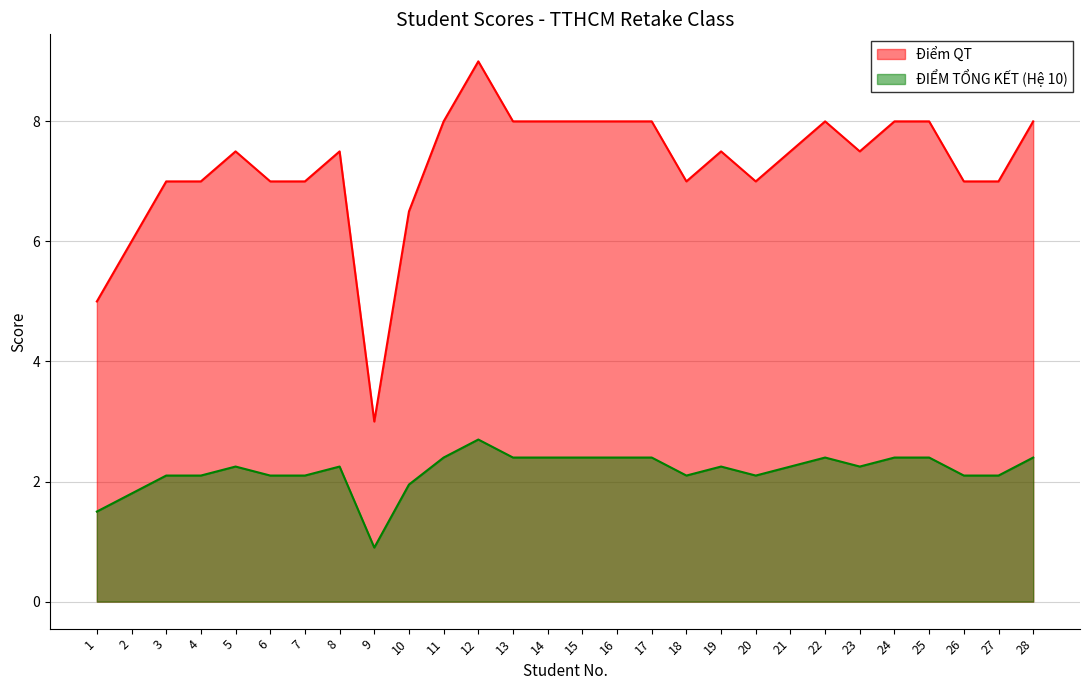

What is the value of the ĐIỂM TỔNG KẾT (Hệ 10) point at the 7th from the left?

2.1